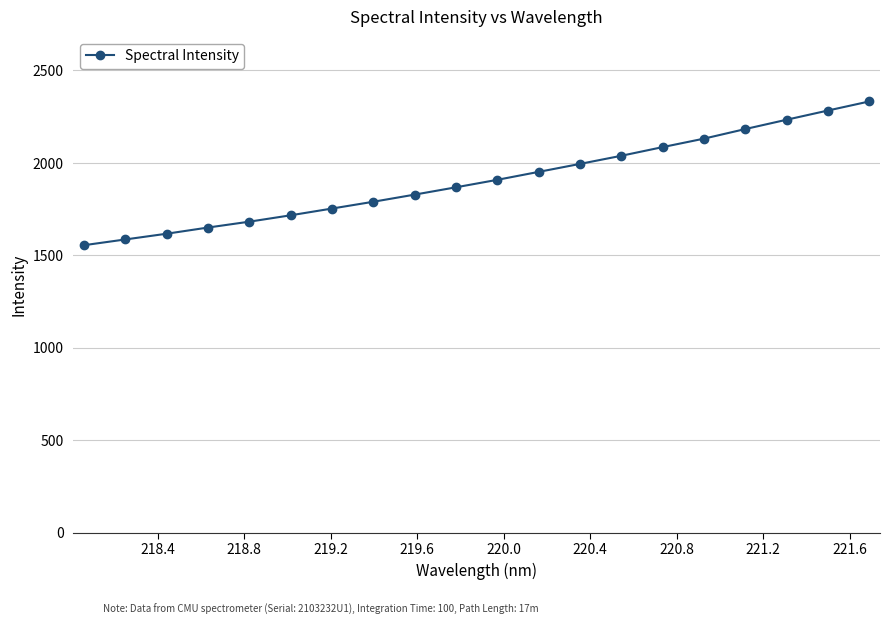

How many categories are shown in the chart?

20